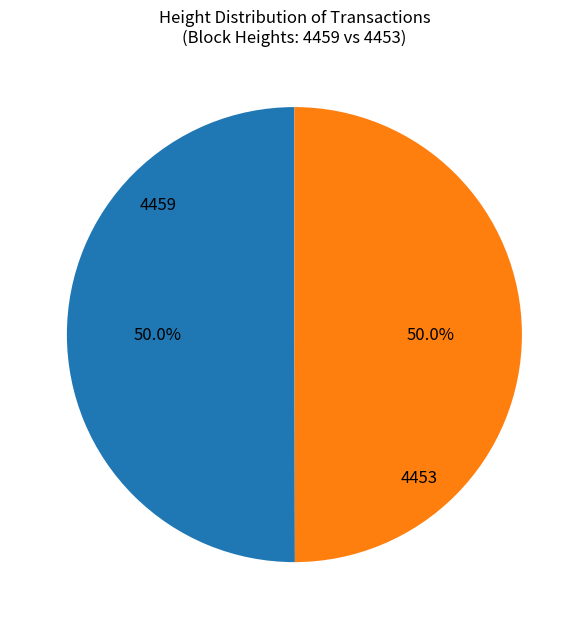

To the nearest percent, what percentage of the pie is 4453?

50%